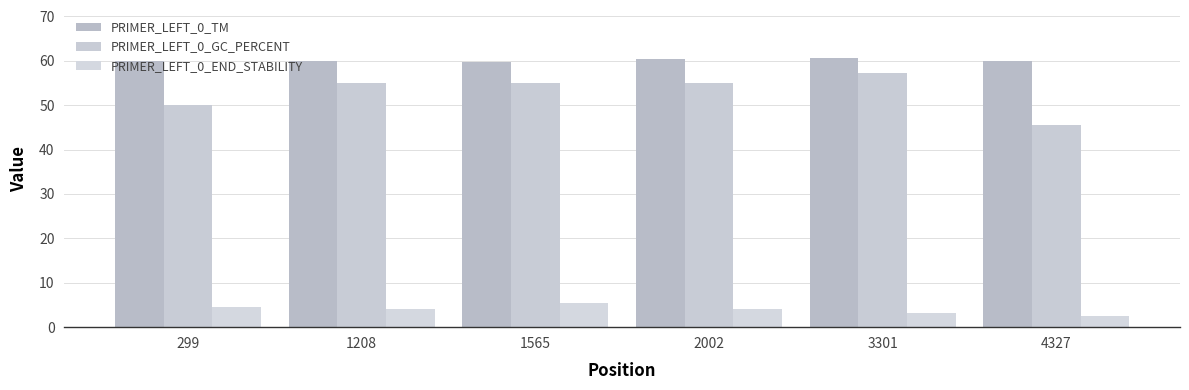

Count the number of data series in this chart.

3